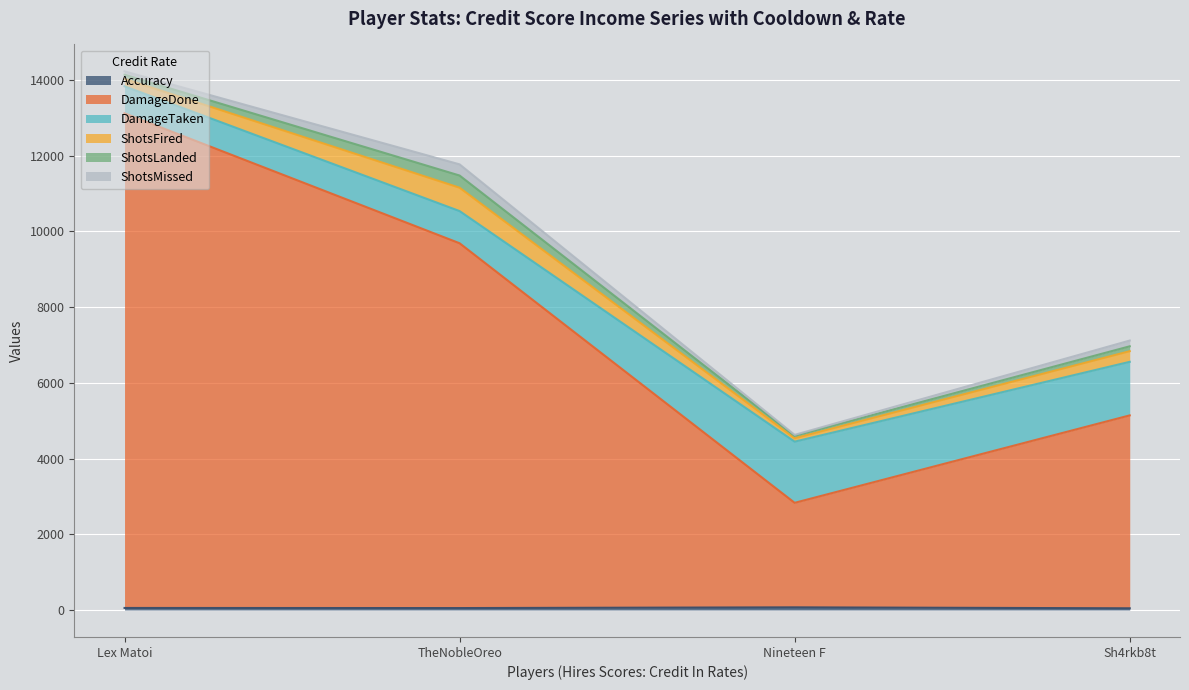

At which category is the sum across all series the highest?

Lex Matoi